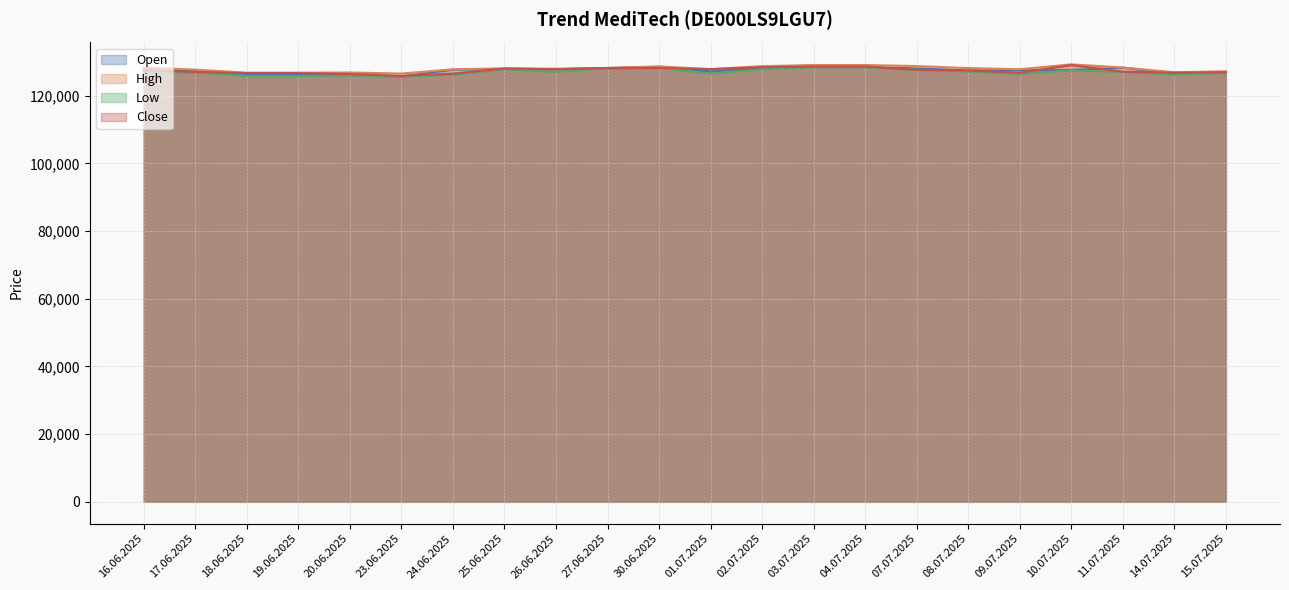

Where does the Close series first go above 127640?

16.06.2025